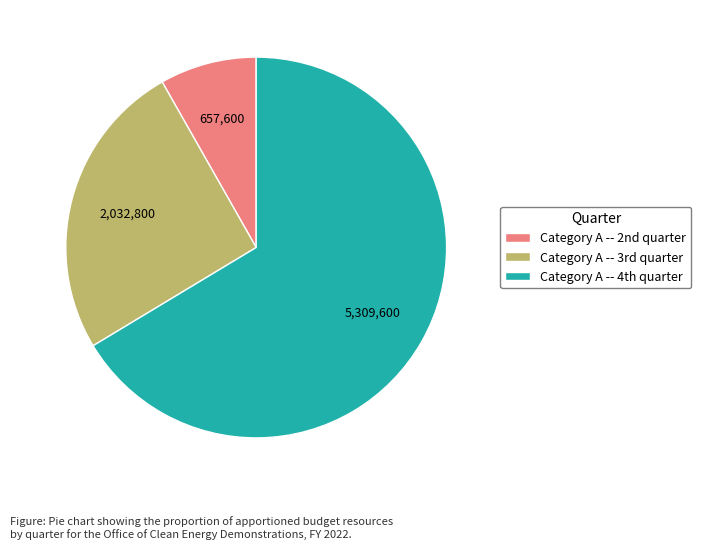

Rank the categories by value from highest to lowest.

Category A -- 4th quarter, Category A -- 3rd quarter, Category A -- 2nd quarter